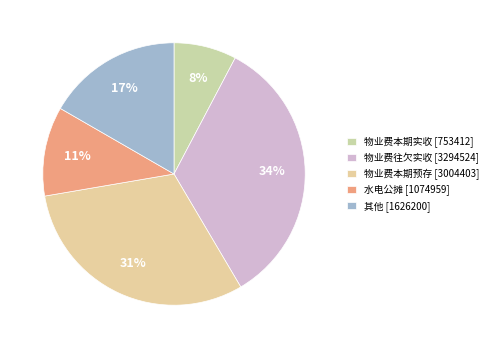

What percentage is NOT represented by 其他?

83.3%